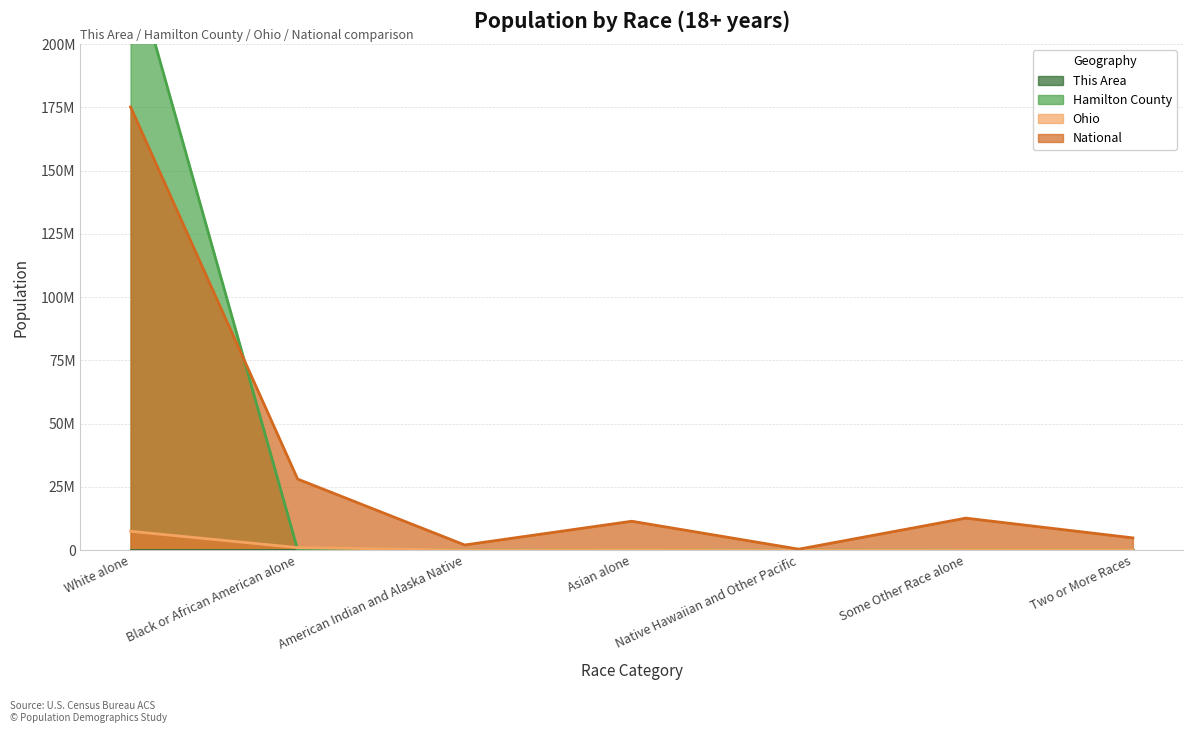

True or false: Ohio and This Area intersect in this chart.

False